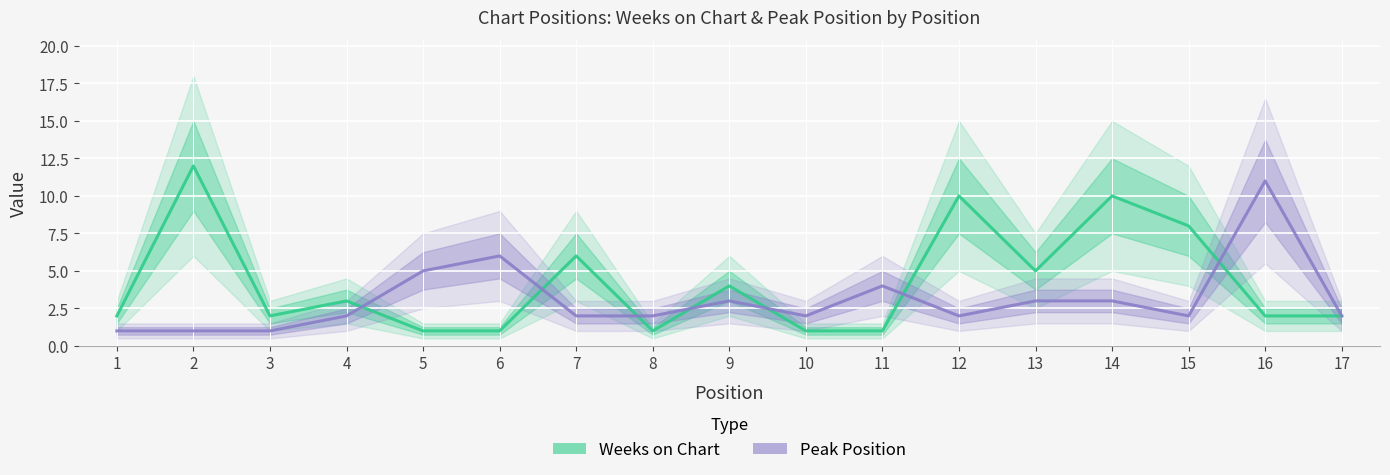

List the series in order of their overall mean, lowest first.

Peak Position, Weeks on Chart